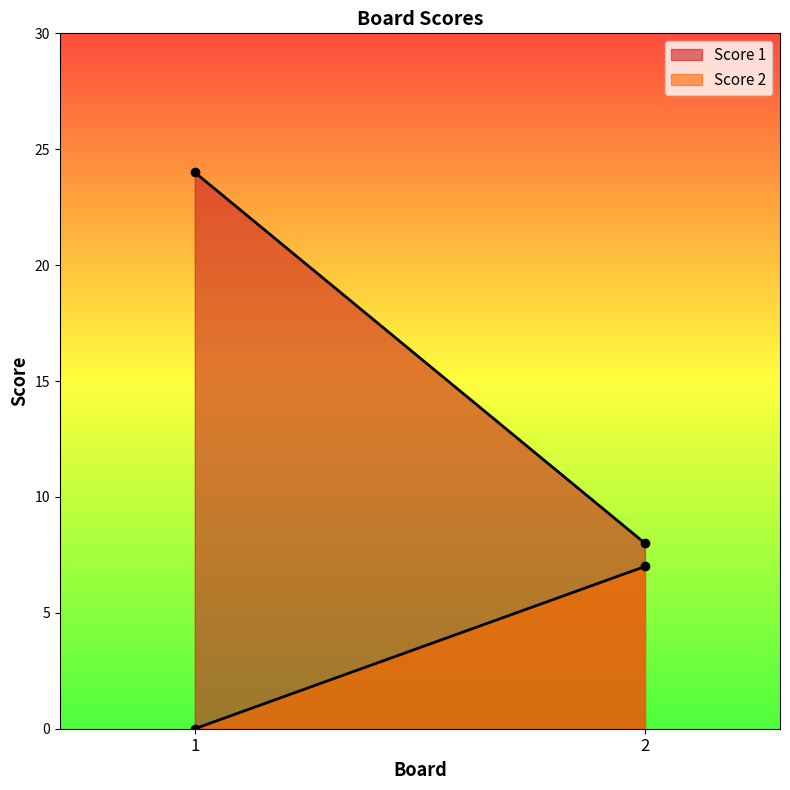

What are all the series names shown in the legend?

Score 1, Score 2